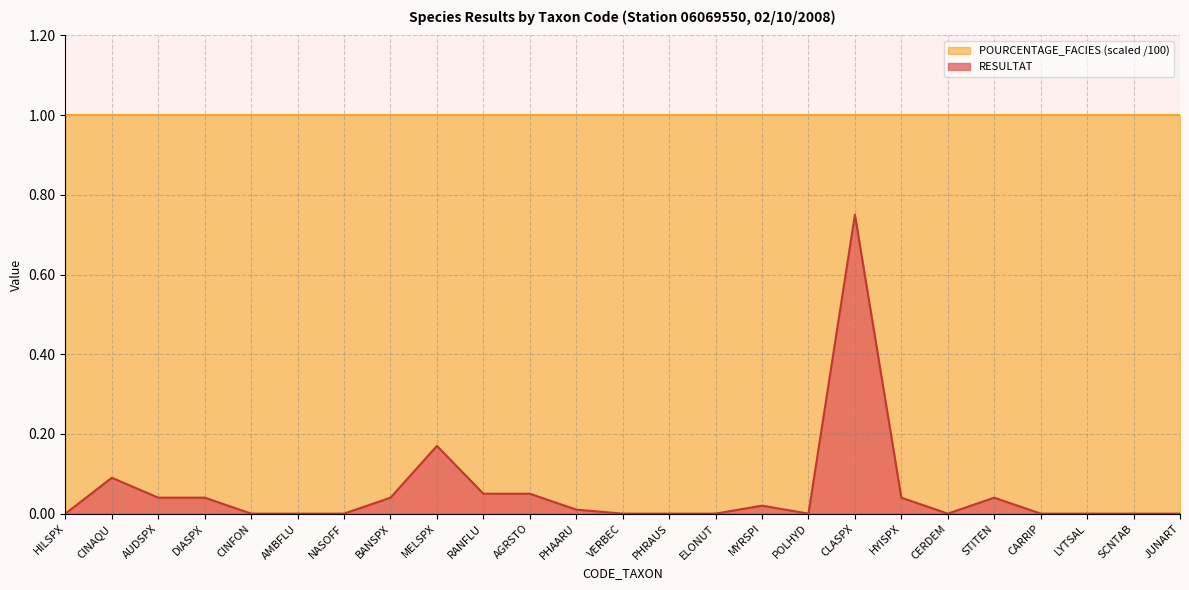

What is the average value?

0.1